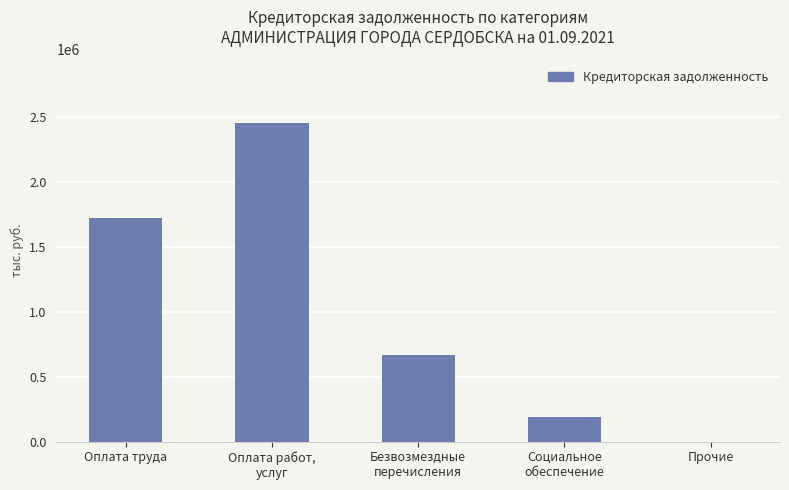

Reading left to right, list all the values displayed in this chart.

1725855.4	2457162.5	667086.3	191934.4	0.0